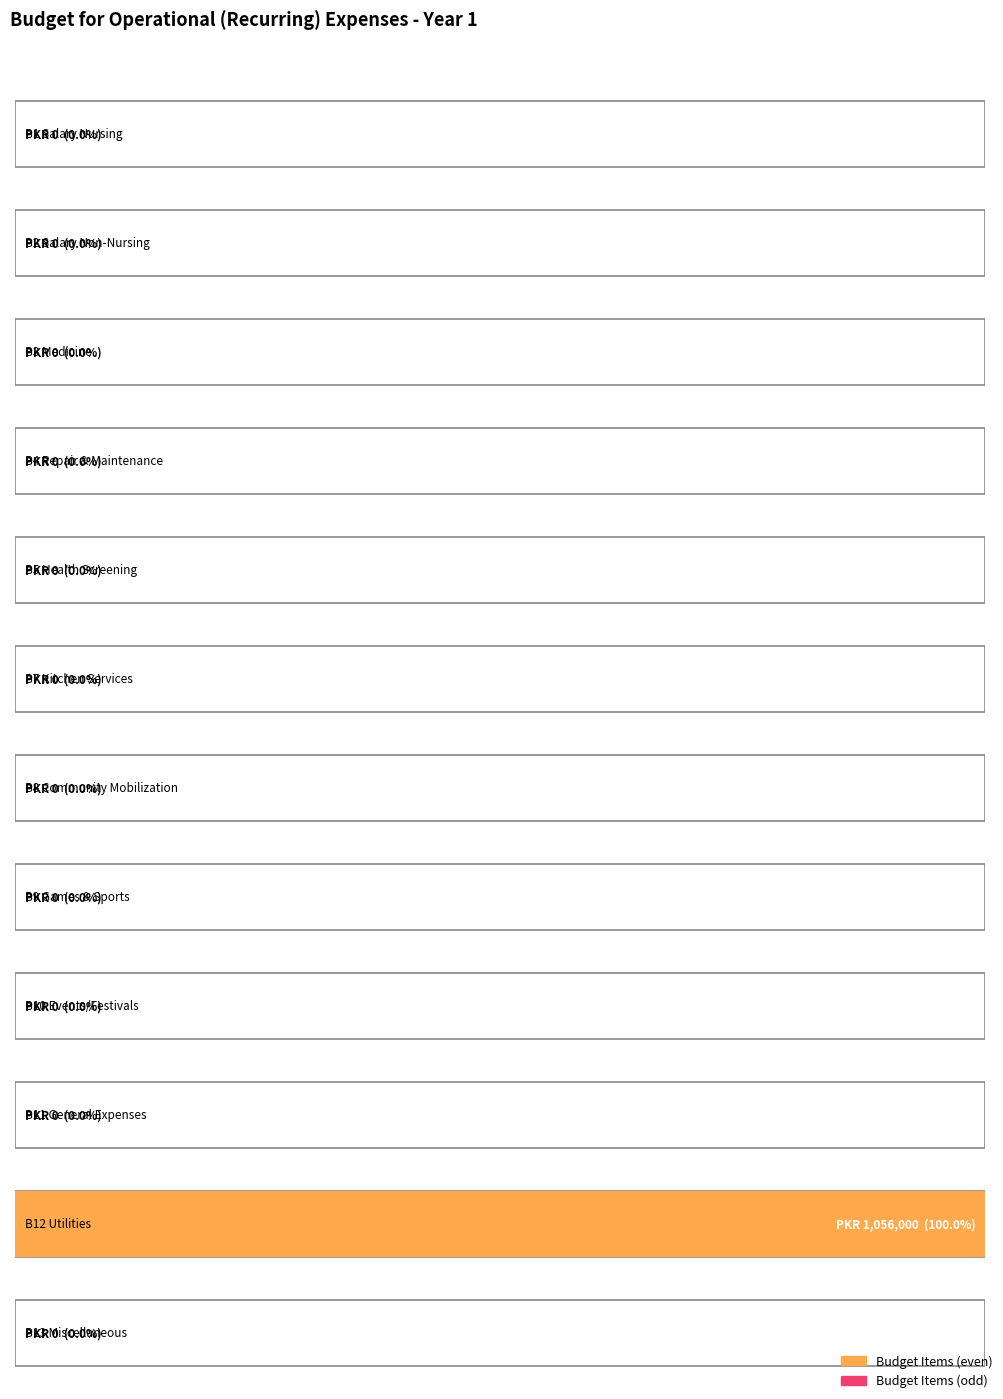

What position from the right is B13 Miscellaneous?

1